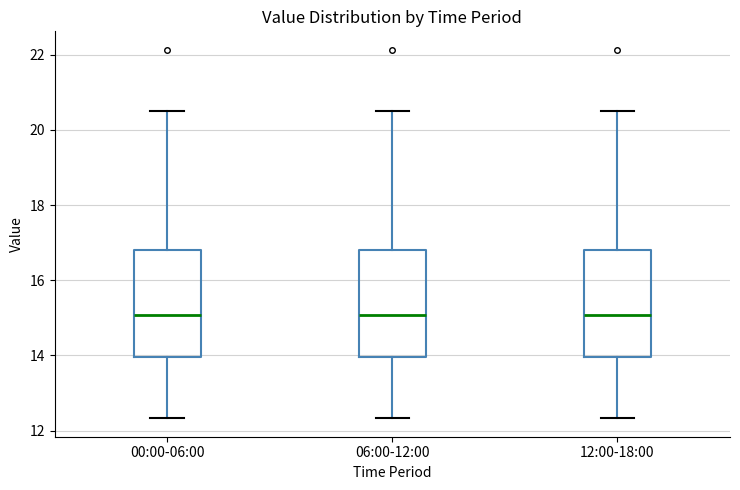

Where does the upper whisker of the box for 06:00-12:00 end on the y-axis? The values are not printed on the chart, so give them approximately, as read against the axis.

20.6